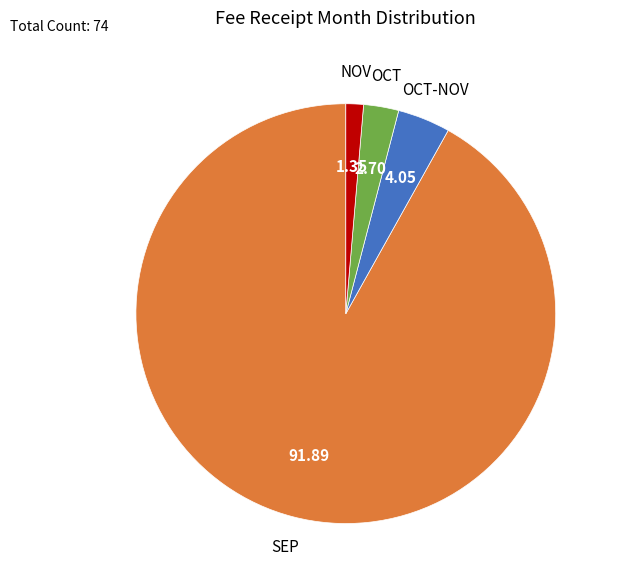

Rank the categories by value from lowest to highest.

NOV, OCT, OCT-NOV, SEP